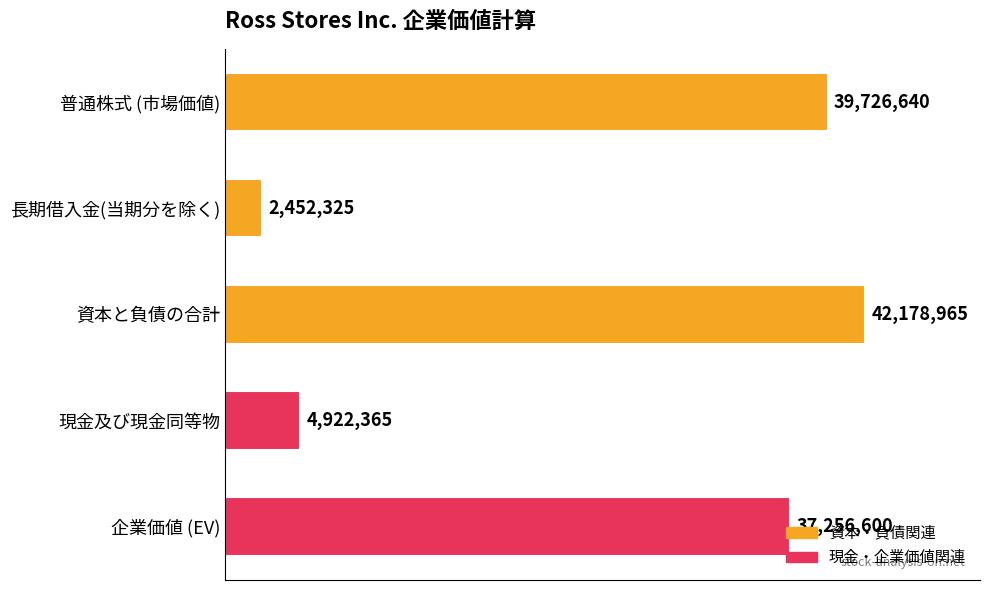

List the labels in order of value, smallest first.

長期借入金(当期分を除く), 現金及び現金同等物, 企業価値 (EV), 普通株式 (市場価値), 資本と負債の合計